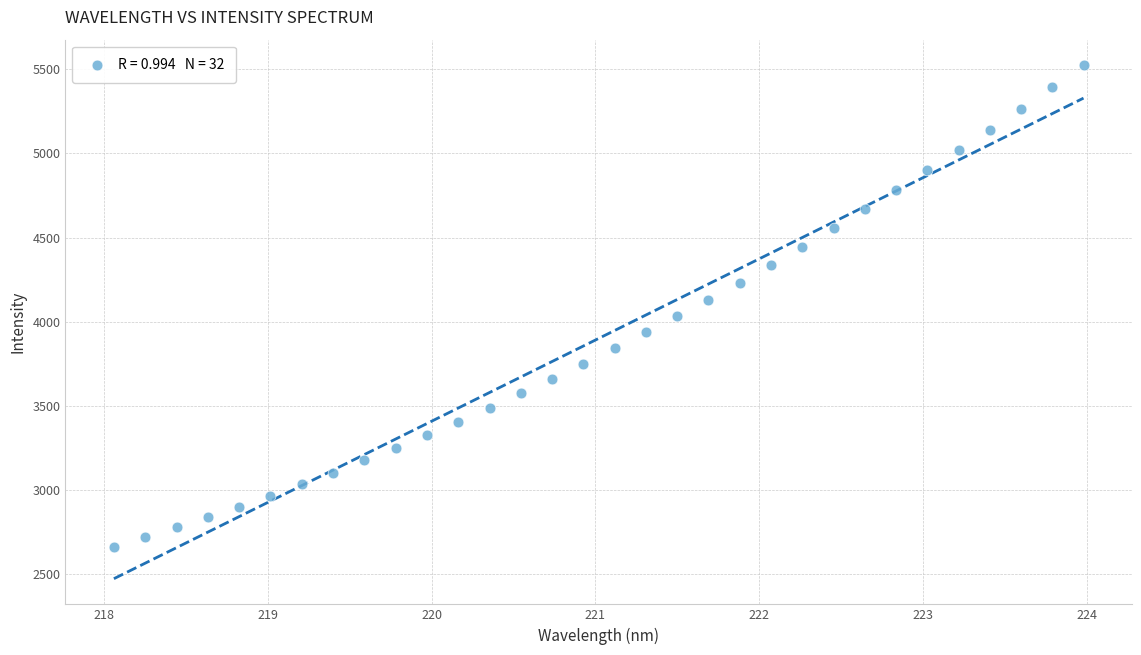

What is the range of X values (max minus min)?

5.9